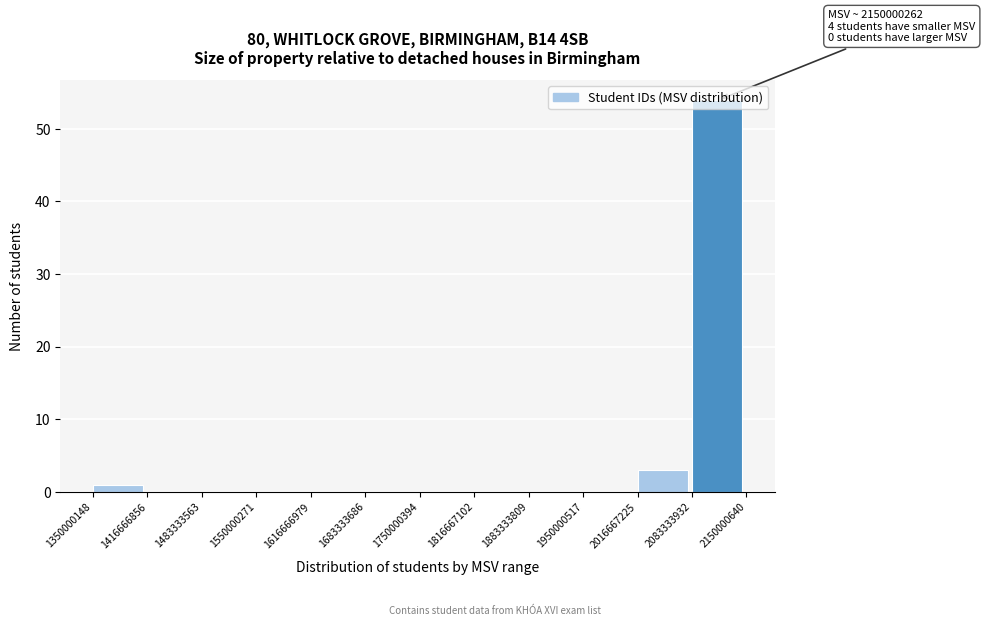

Over which range of the x-axis is the bar tallest?

2083333932 to 2150000640